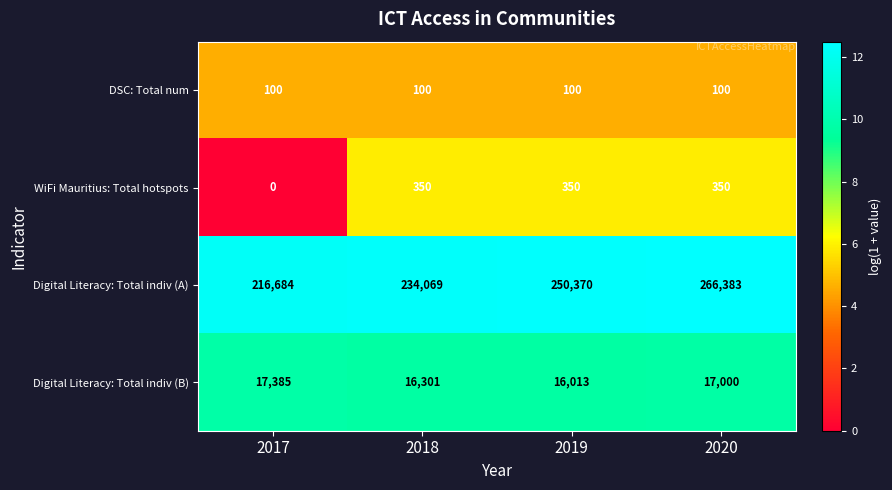

Where does the Digital Literacy: Total indiv (B) series first go above 17000?

2017